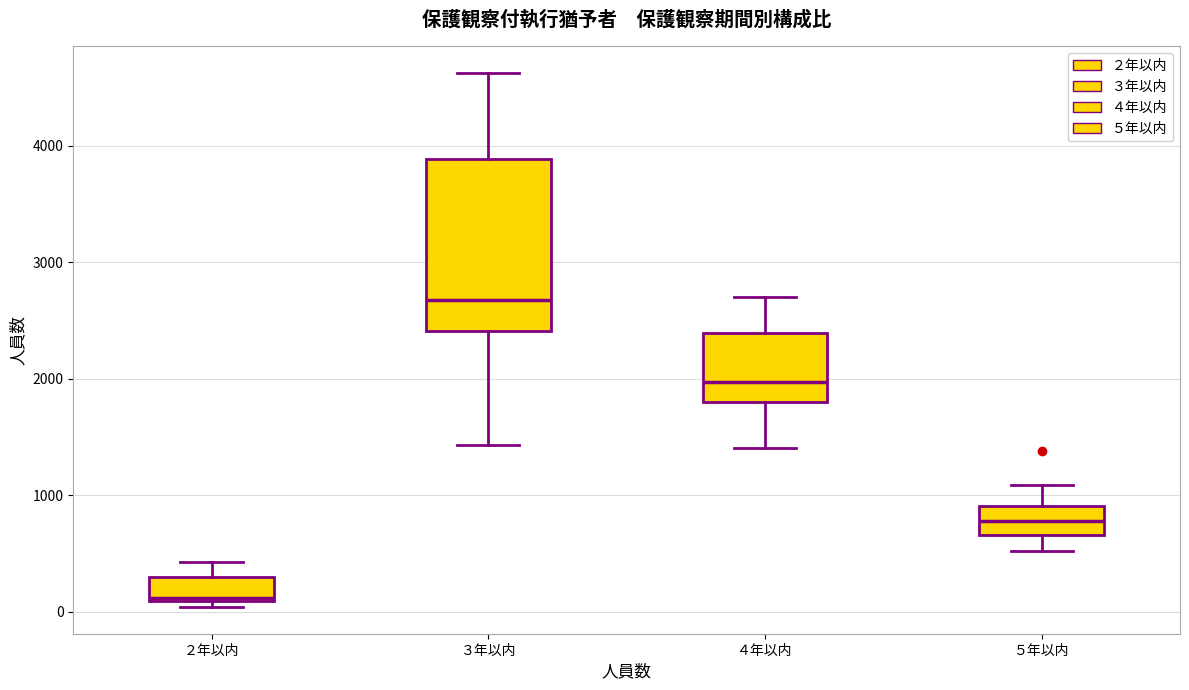

Where does the lower whisker of the box for ３年以内 end on the y-axis? The values are not printed on the chart, so give them approximately, as read against the axis.

1400